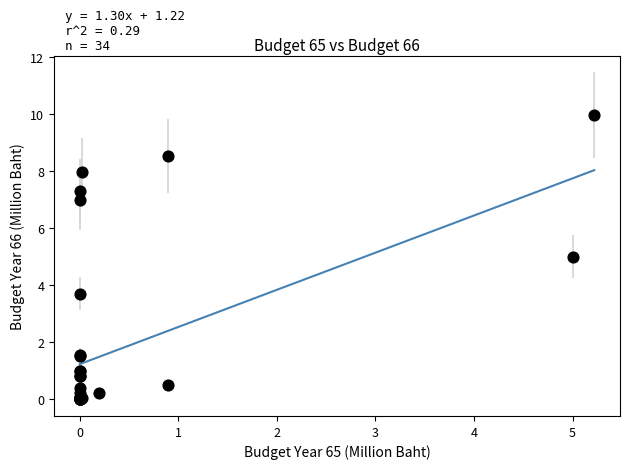

What Y value in the scatter plot is closest to 4?

3.7